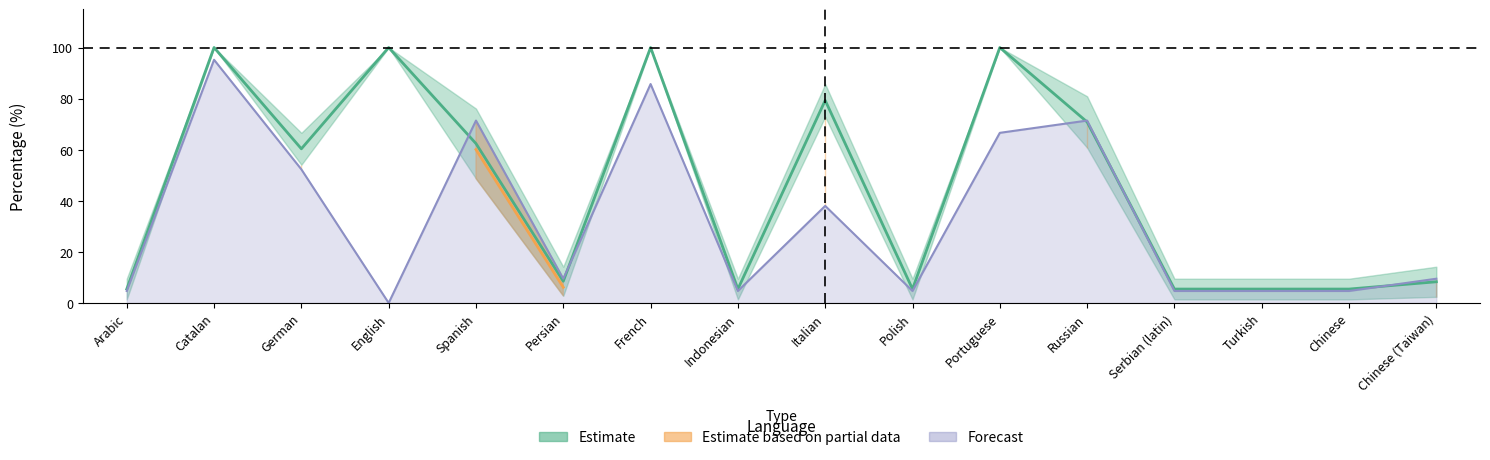

At which label does translated_words_percent first exceed 60?

Catalan